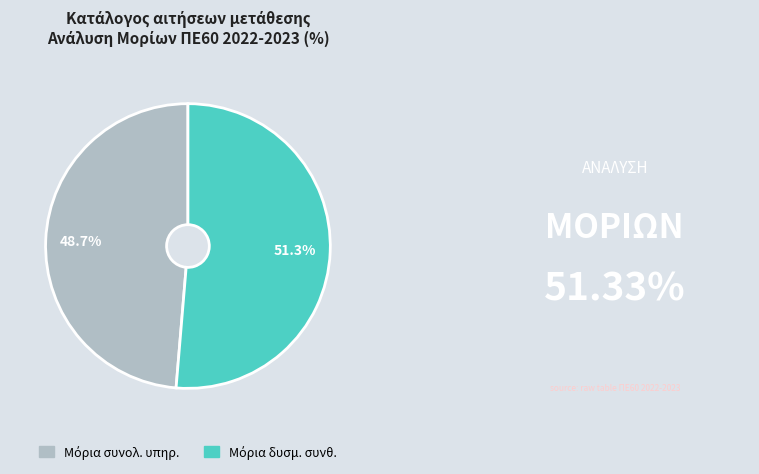

Does any single category account for the majority?

Yes